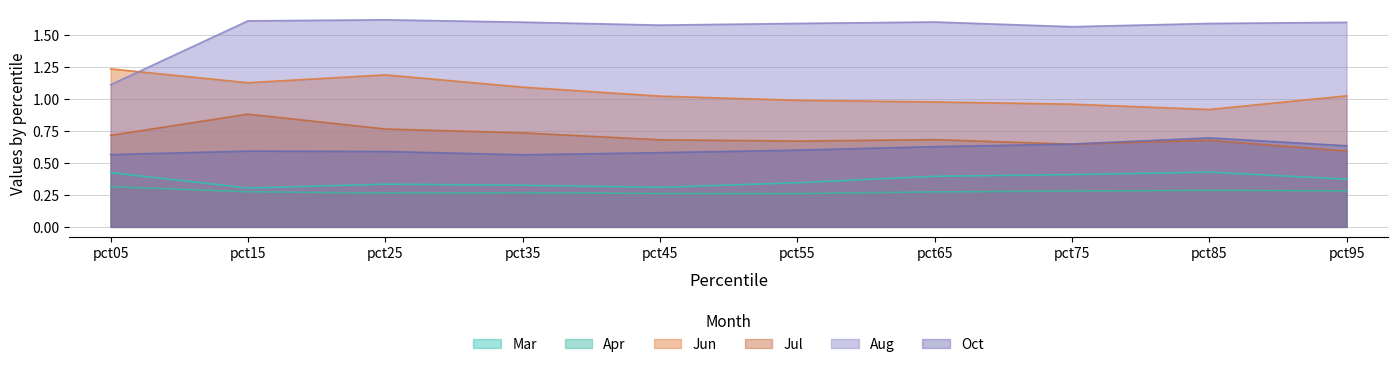

Reading left to right, what are all the values shown in this chart?

Mar: 0.4	0.3	0.3	0.3	0.3	0.3	0.4	0.4	0.4	0.4
Apr: 0.3	0.3	0.3	0.3	0.3	0.3	0.3	0.3	0.3	0.3
Jun: 1.2	1.1	1.2	1.1	1.0	1.0	1.0	1.0	0.9	1.0
Jul: 0.7	0.9	0.8	0.7	0.7	0.7	0.7	0.6	0.7	0.6
Aug: 1.1	1.6	1.6	1.6	1.6	1.6	1.6	1.6	1.6	1.6
Oct: 0.6	0.6	0.6	0.6	0.6	0.6	0.6	0.6	0.7	0.6